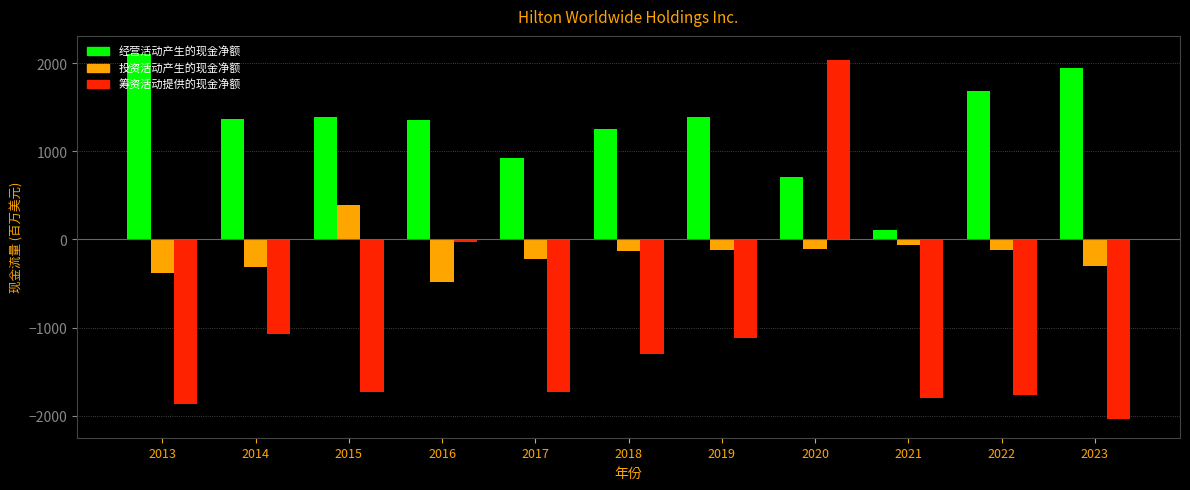

List the series in order of their peak value, lowest first.

投资活动产生的现金净额, 筹资活动提供的现金净额, 经营活动产生的现金净额